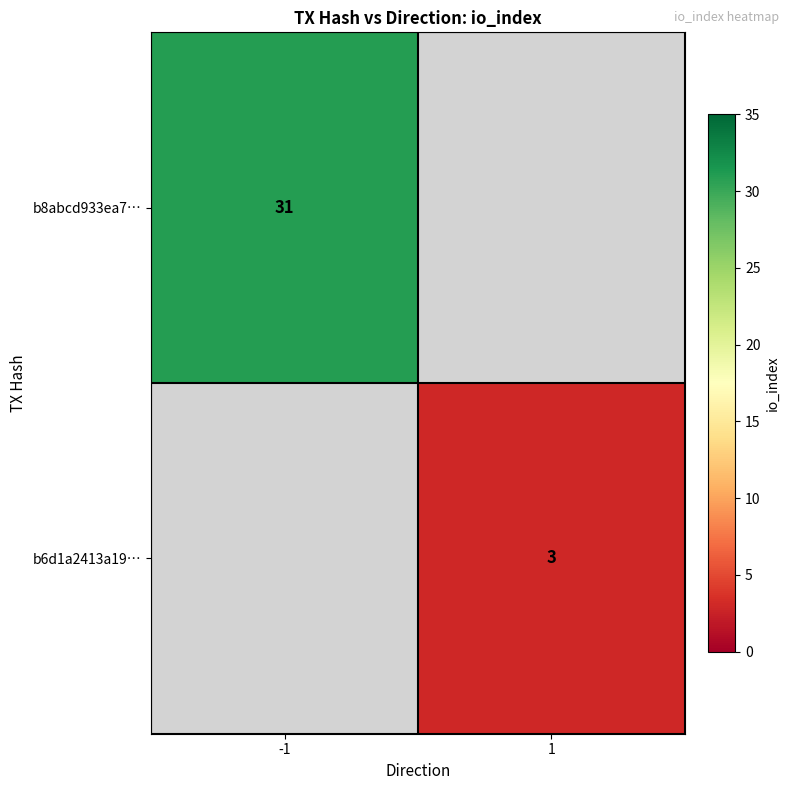

Is it true that b6d1a2413a19… equals 3 at 1?

True